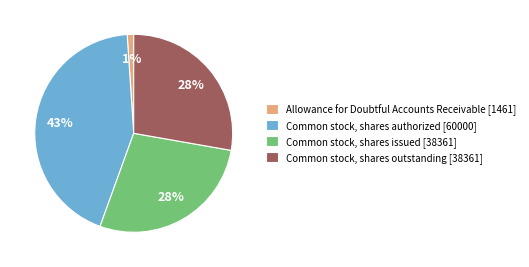

Is the sum of Common stock, shares authorized and Allowance for Doubtful Accounts Receivable greater than half?

No